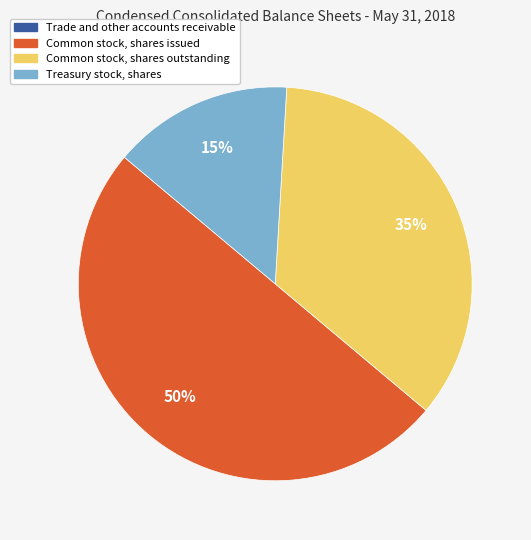

Does Common stock, shares outstanding account for over 50% of the chart?

No